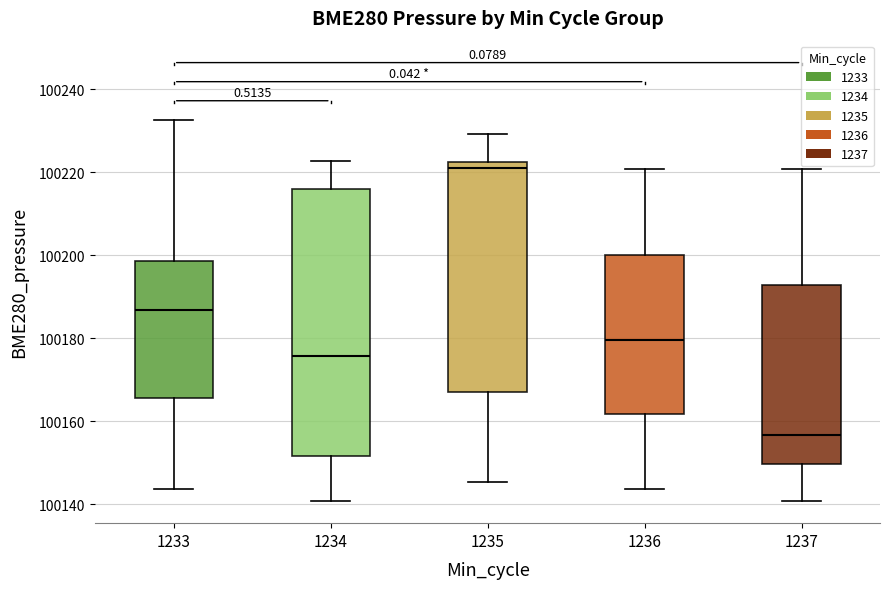

Where does the upper whisker of the box at x = 1234 end on the y-axis? The values are not printed on the chart, so give them approximately, as read against the axis.

100222